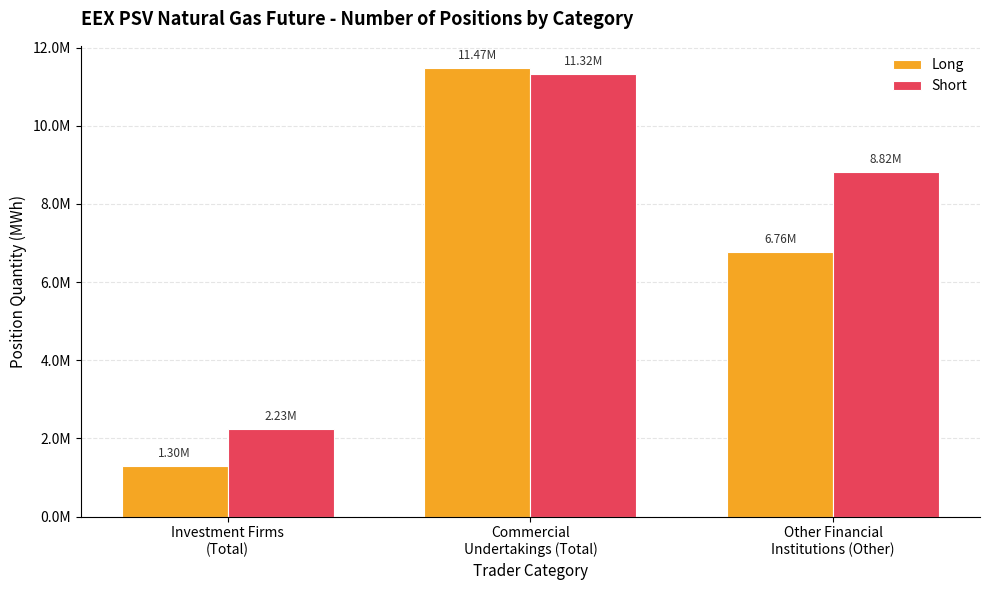

What are all the series names shown in the legend?

Long, Short